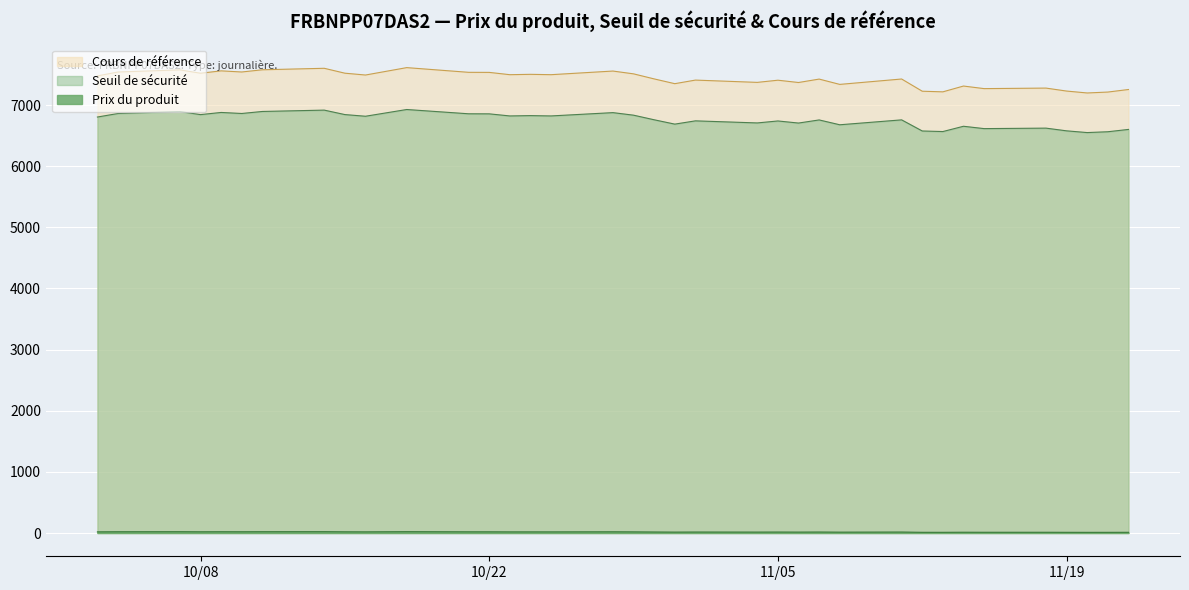

Which series has the largest range (max minus min)?

Cours de référence